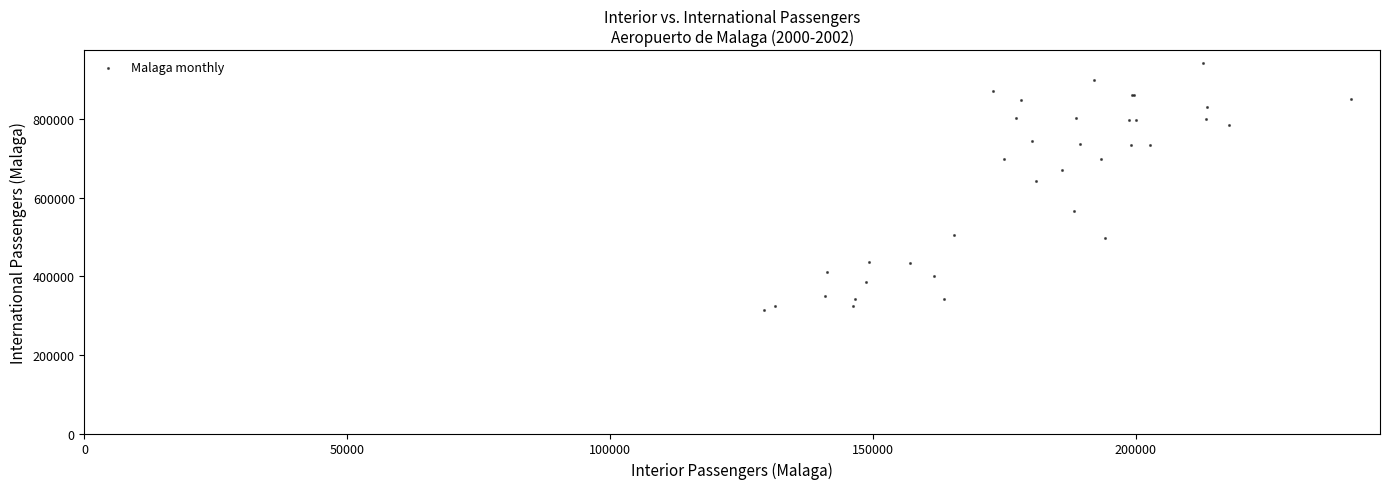

What Y value in the scatter plot is closest to 629372?

644156